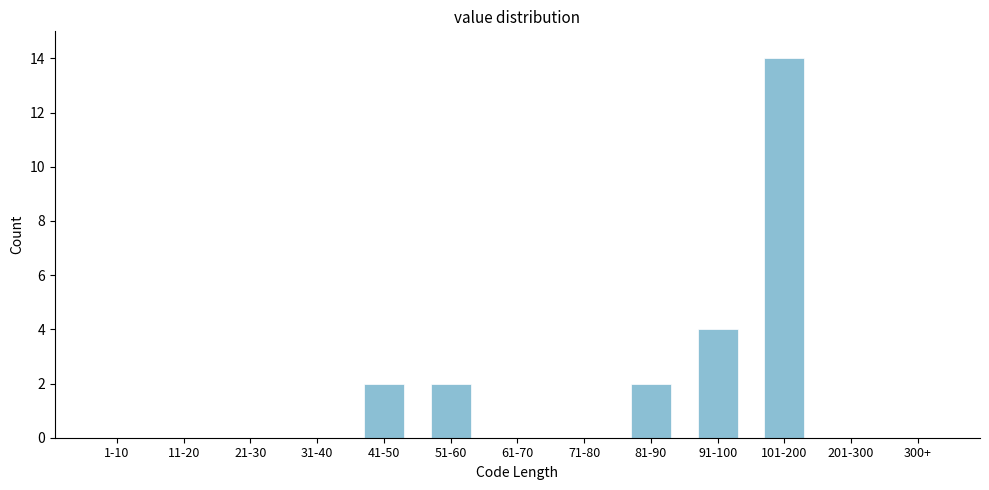

Reading left to right, transcribe all the data shown in this chart.

1-10=0	11-20=0	21-30=0	31-40=0	41-50=2	51-60=2	61-70=0	71-80=0	81-90=2	91-100=4	101-200=14	201-300=0	300+=0